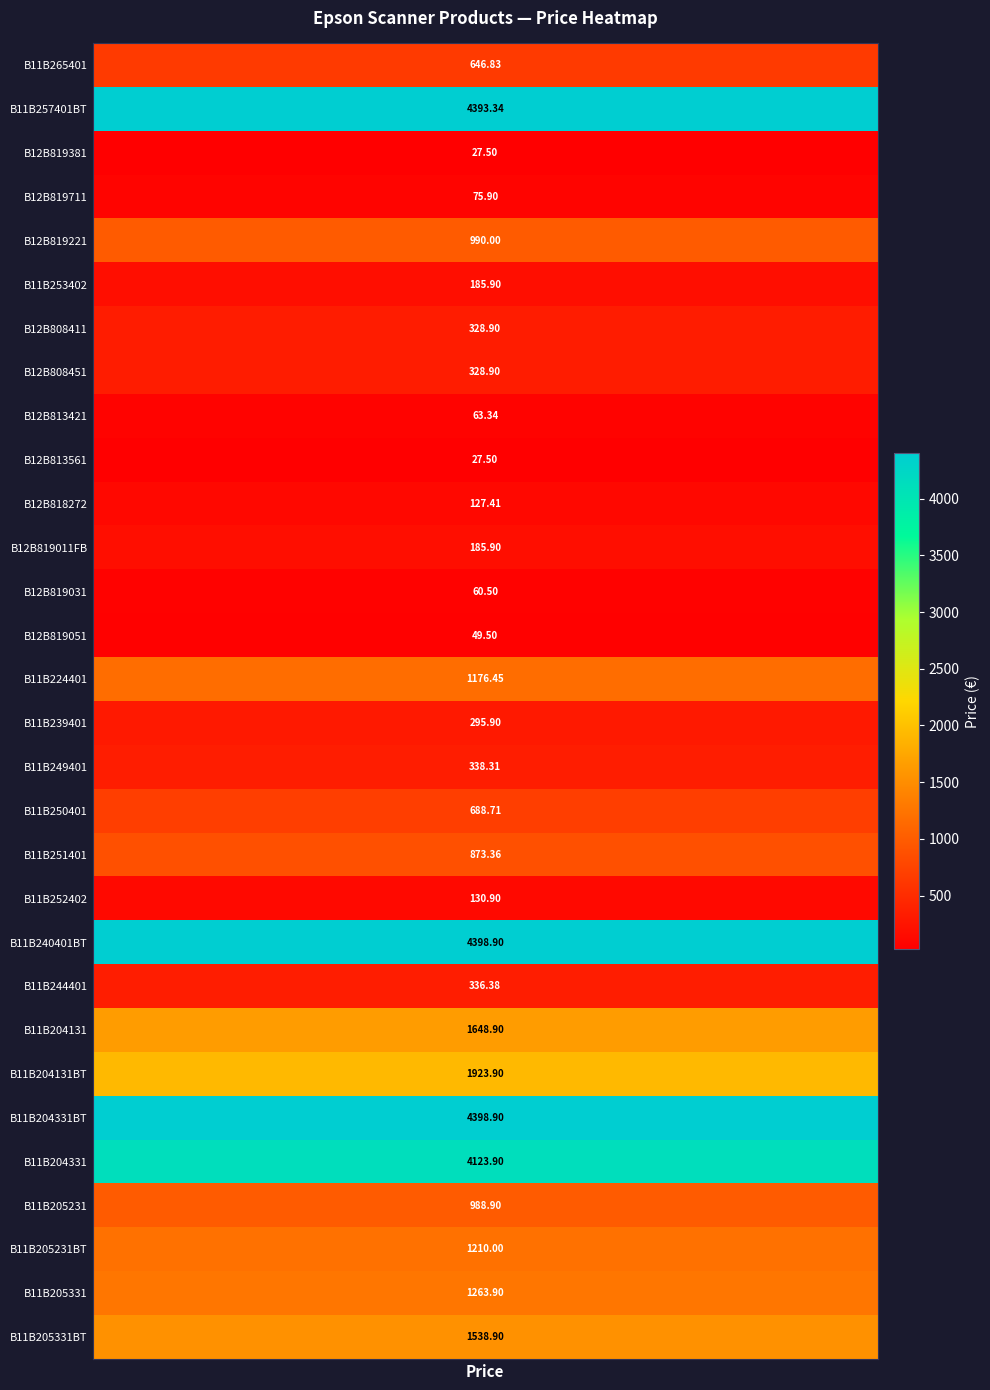

Which label corresponds to the largest value in the chart?

B11B240401BT